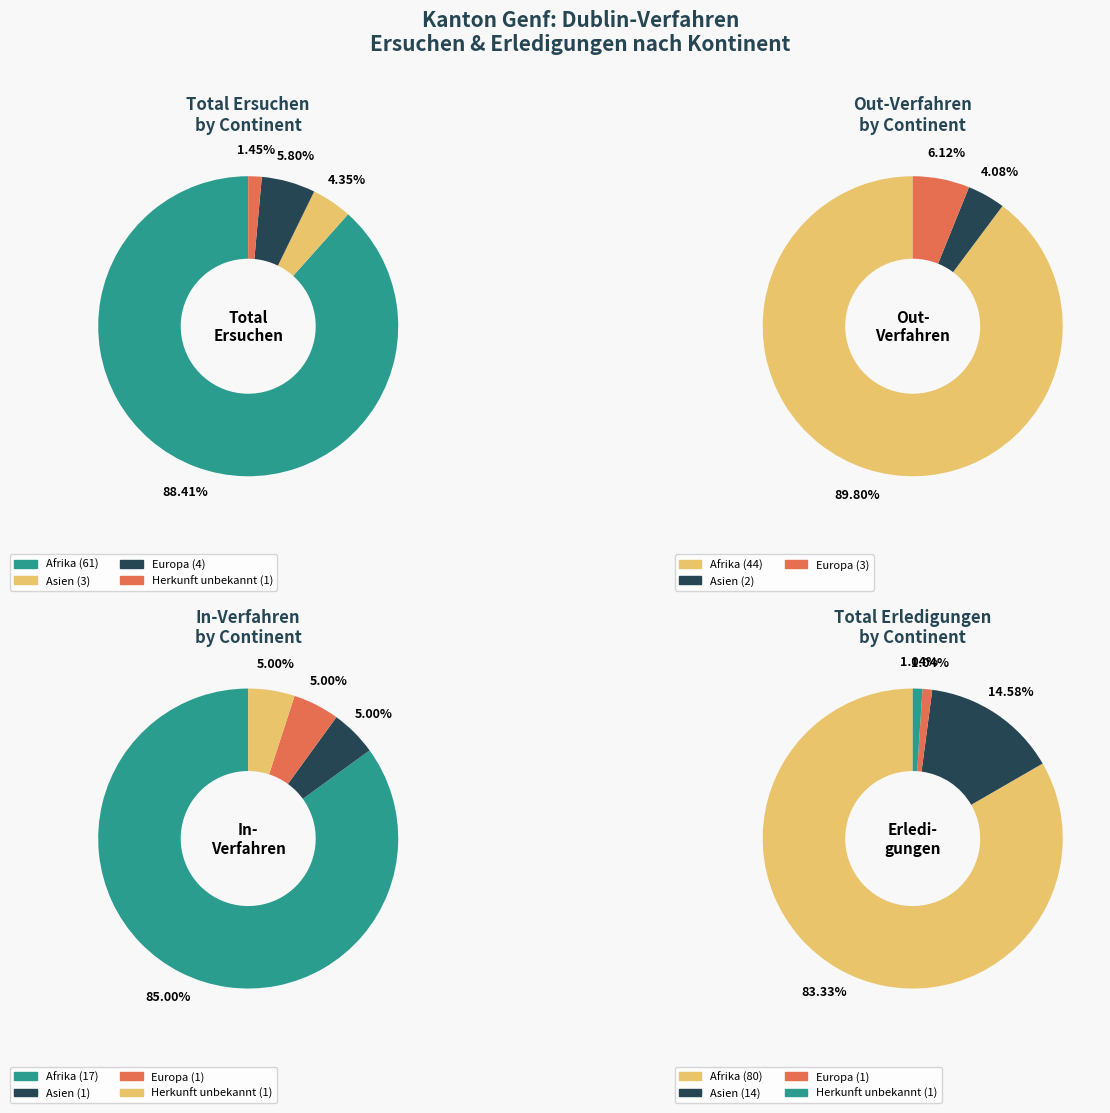

To the nearest percent, what is the average slice percentage?

25%